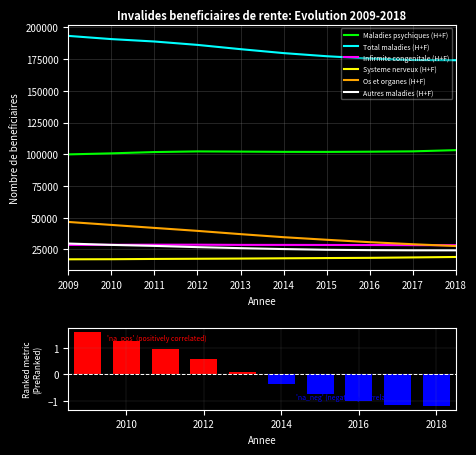

What is the sum of all Infirmite congenitale (H+F) values?

285293